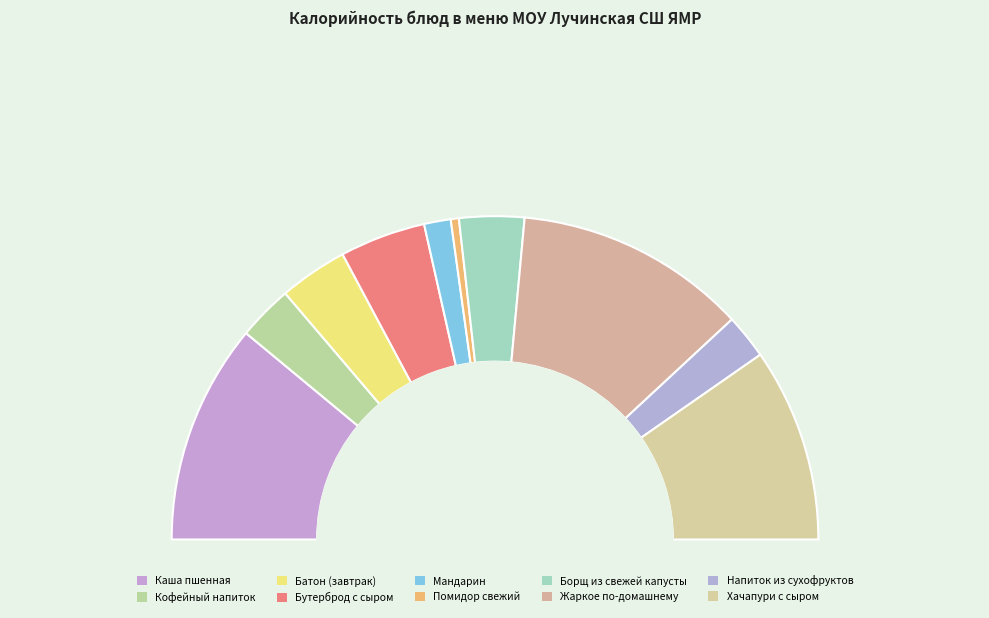

What percentage is the Батон нарезной йодированный (завтрак) slice, to the nearest percent?

7%